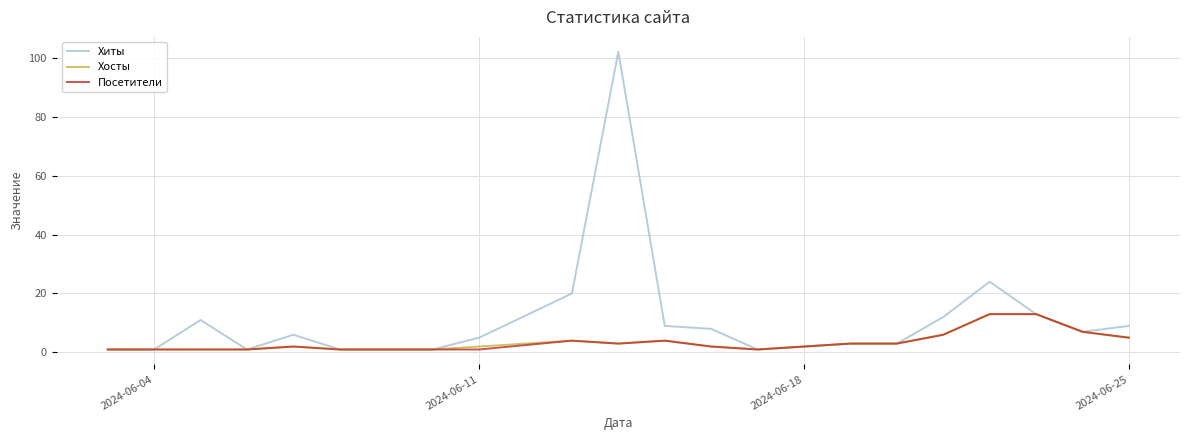

Which series has the largest total across all categories?

Хиты